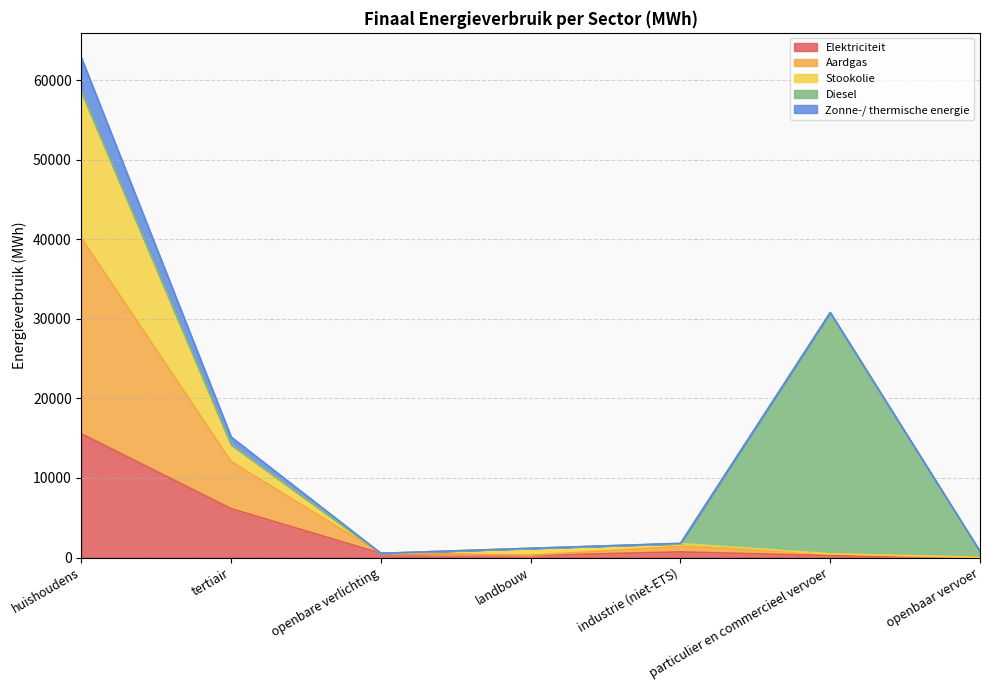

At which category is the sum across all series the highest?

huishoudens